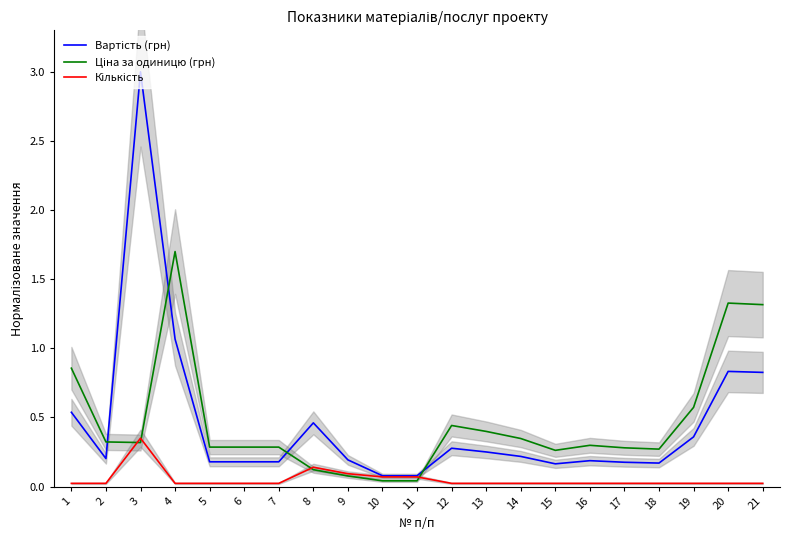

How many interior local peaks does the Вартість (грн) series have?

5